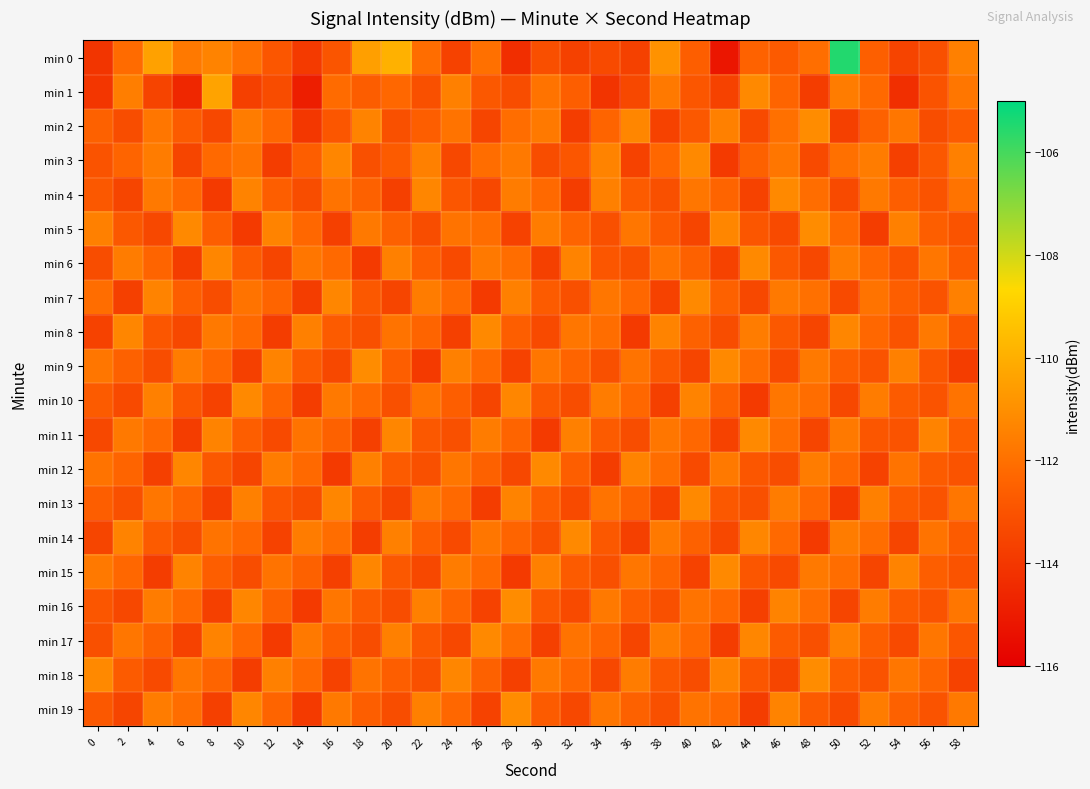

What is the maximum value shown in the chart?

-105.5